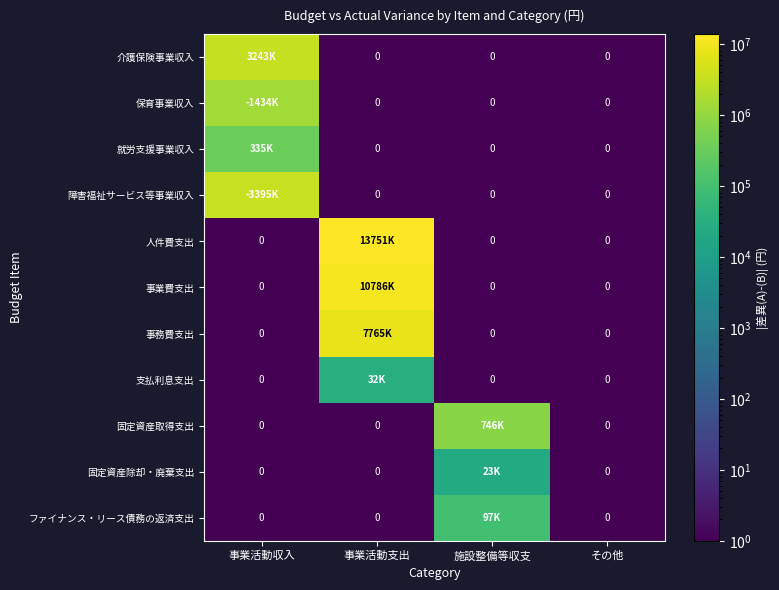

Which series has the widest spread of values?

人件費支出